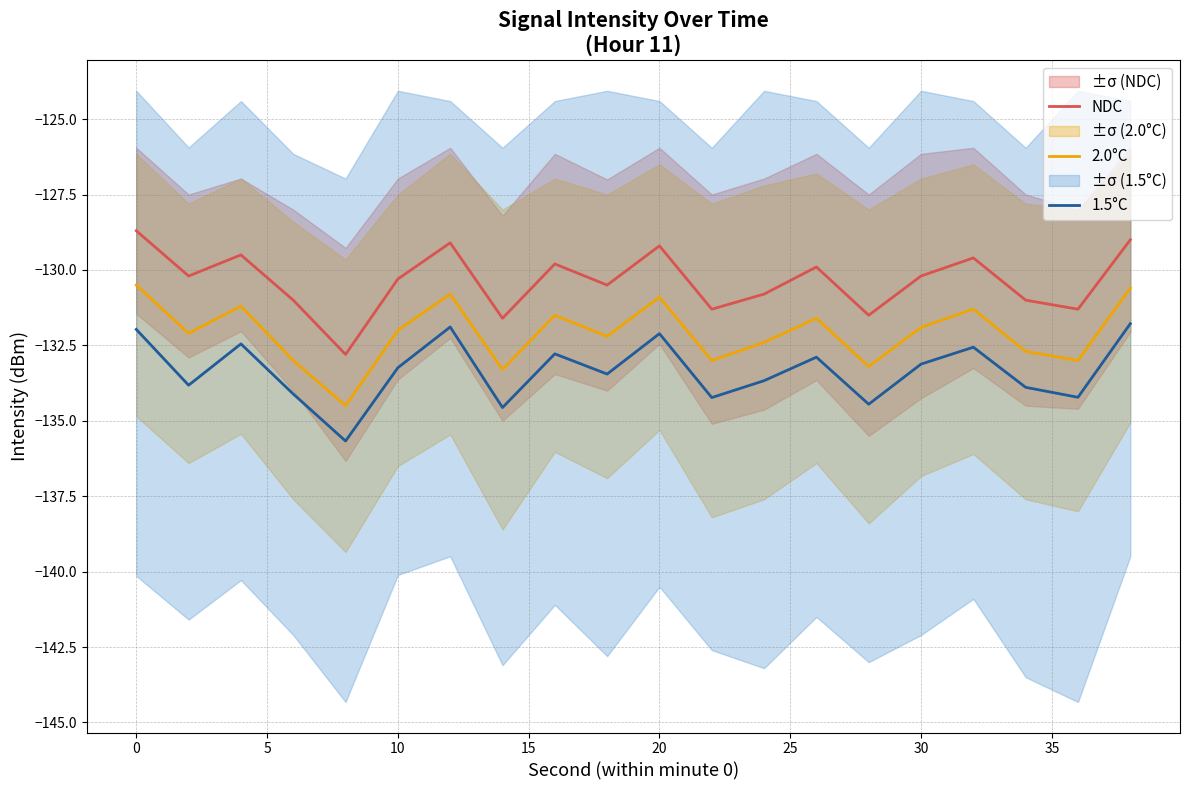

True or false: 2.0°C and NDC cross at least once.

False